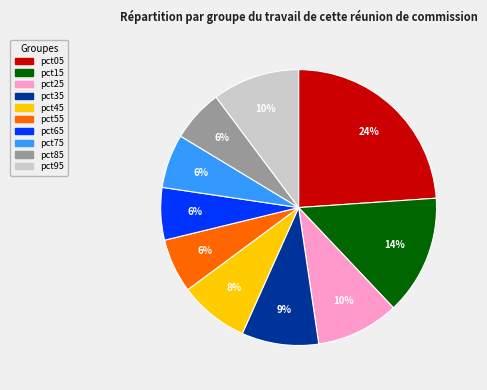

How many slices are in this pie chart?

10